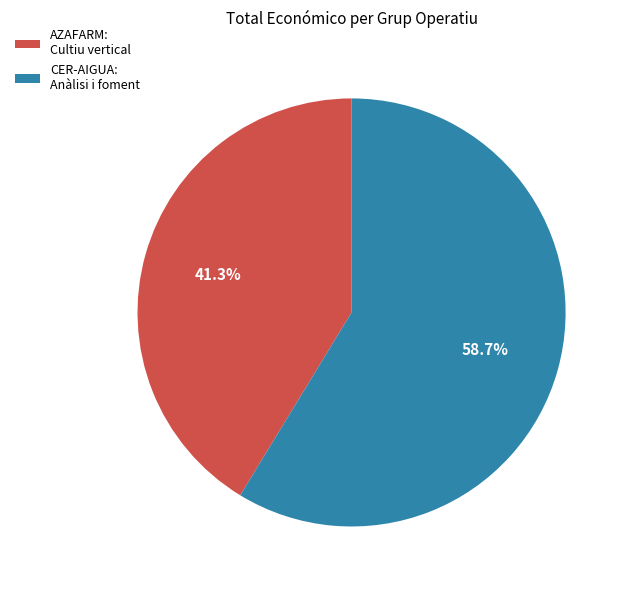

Does any single category account for the majority?

Yes